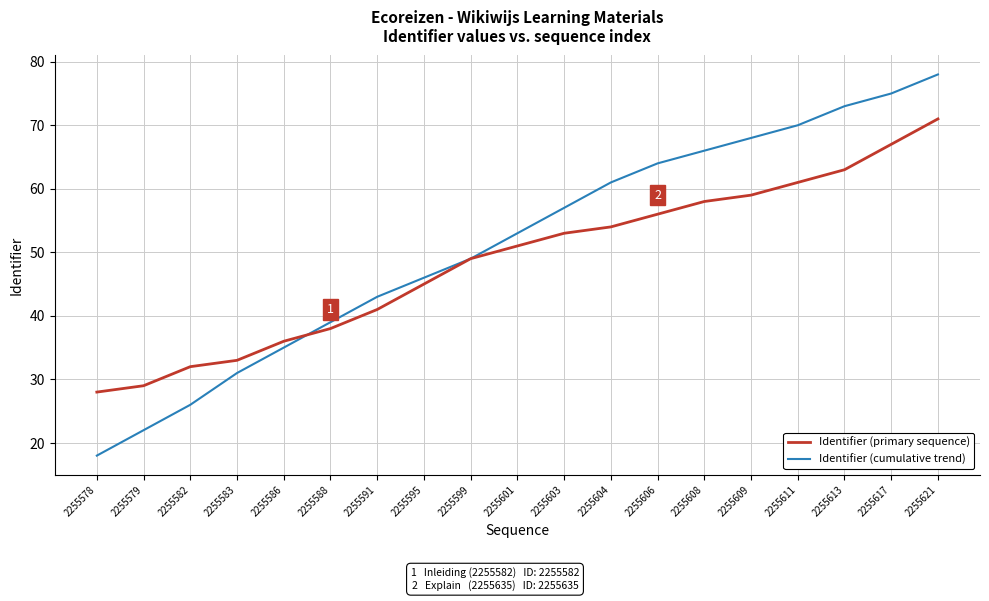

Reading right to left, transcribe all the data shown in this chart.

Identifier (primary sequence): 2255621=71	2255617=67	2255613=63	2255611=61	2255609=59	2255608=58	2255606=56	2255604=54	2255603=53	2255601=51	2255599=49	2255595=45	2255591=41	2255588=38	2255586=36	2255583=33	2255582=32	2255579=29	2255578=28
Identifier (cumulative trend): 2255621=78	2255617=75	2255613=73	2255611=70	2255609=68	2255608=66	2255606=64	2255604=61	2255603=57	2255601=53	2255599=49	2255595=46	2255591=43	2255588=39	2255586=35	2255583=31	2255582=26	2255579=22	2255578=18